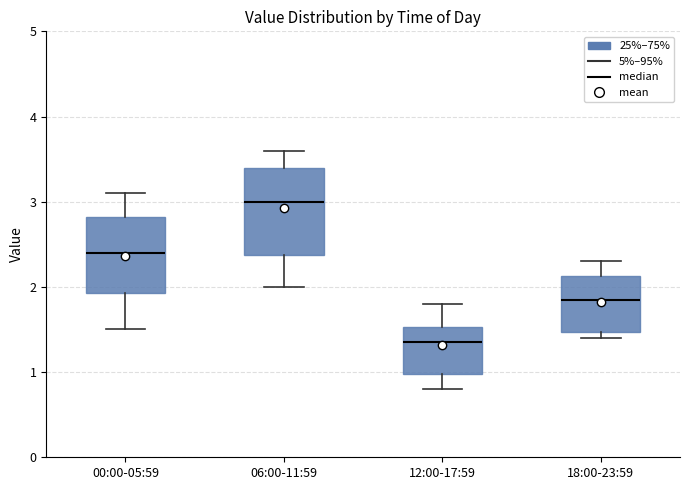

Which box has the lowest median line?

12:00-17:59